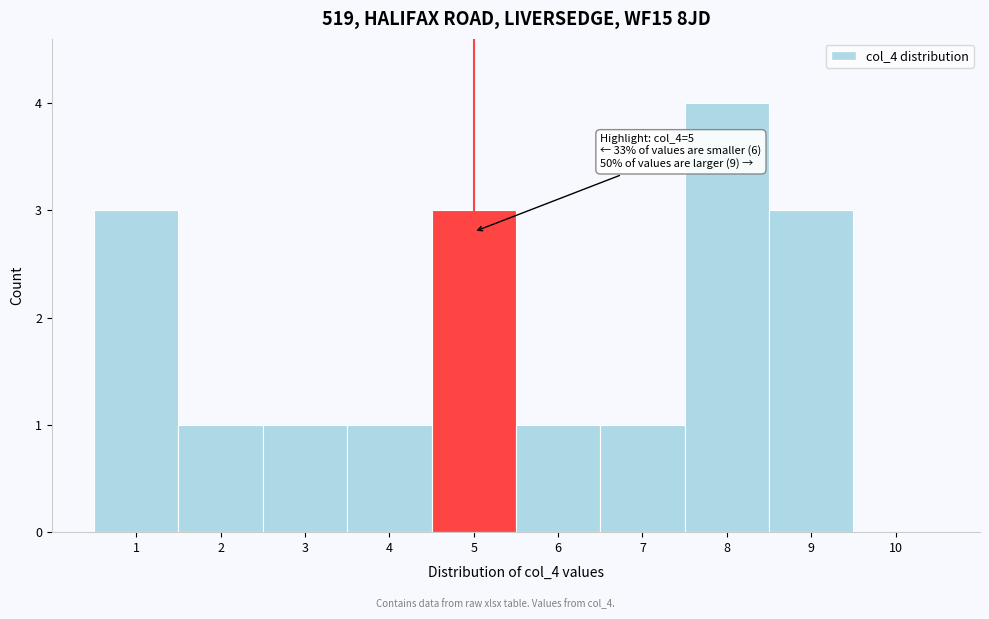

Which range on the x-axis has the tallest bar?

7.5 to 8.5